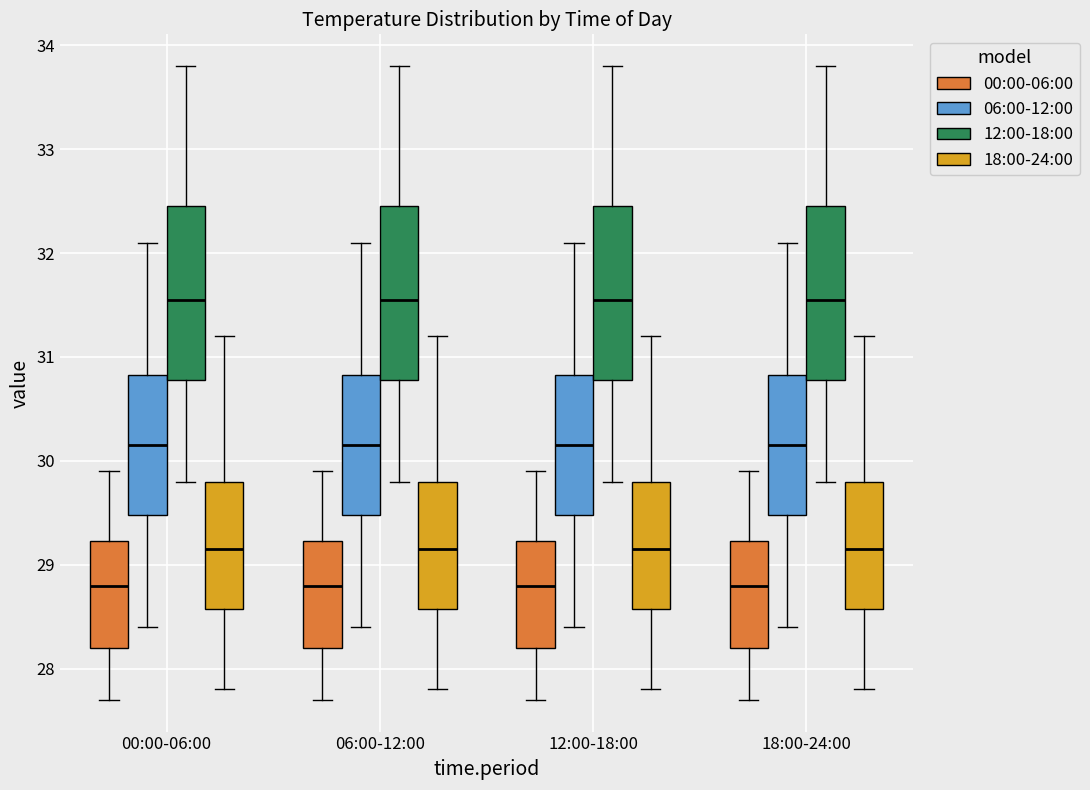

Reading left to right, read every box against the y-axis: the position of its median line, the range the box covers, and the ends of its whiskers. The values are not printed on the chart, so give them approximately, as read against the axis.

00:00-06:00 (00:00-06:00): median 28.8, box 28.2 to 29.2, whiskers 27.7 to 29.9
00:00-06:00 (06:00-12:00): median 30.2, box 29.5 to 30.8, whiskers 28.4 to 32.1
00:00-06:00 (12:00-18:00): median 31.6, box 30.8 to 32.5, whiskers 29.8 to 33.8
00:00-06:00 (18:00-24:00): median 29.2, box 28.6 to 29.8, whiskers 27.8 to 31.2
06:00-12:00 (00:00-06:00): median 28.8, box 28.2 to 29.2, whiskers 27.7 to 29.9
06:00-12:00 (06:00-12:00): median 30.2, box 29.5 to 30.8, whiskers 28.4 to 32.1
06:00-12:00 (12:00-18:00): median 31.6, box 30.8 to 32.5, whiskers 29.8 to 33.8
06:00-12:00 (18:00-24:00): median 29.2, box 28.6 to 29.8, whiskers 27.8 to 31.2
12:00-18:00 (00:00-06:00): median 28.8, box 28.2 to 29.2, whiskers 27.7 to 29.9
12:00-18:00 (06:00-12:00): median 30.2, box 29.5 to 30.8, whiskers 28.4 to 32.1
12:00-18:00 (12:00-18:00): median 31.6, box 30.8 to 32.5, whiskers 29.8 to 33.8
12:00-18:00 (18:00-24:00): median 29.2, box 28.6 to 29.8, whiskers 27.8 to 31.2
18:00-24:00 (00:00-06:00): median 28.8, box 28.2 to 29.2, whiskers 27.7 to 29.9
18:00-24:00 (06:00-12:00): median 30.2, box 29.5 to 30.8, whiskers 28.4 to 32.1
18:00-24:00 (12:00-18:00): median 31.6, box 30.8 to 32.5, whiskers 29.8 to 33.8
18:00-24:00 (18:00-24:00): median 29.2, box 28.6 to 29.8, whiskers 27.8 to 31.2